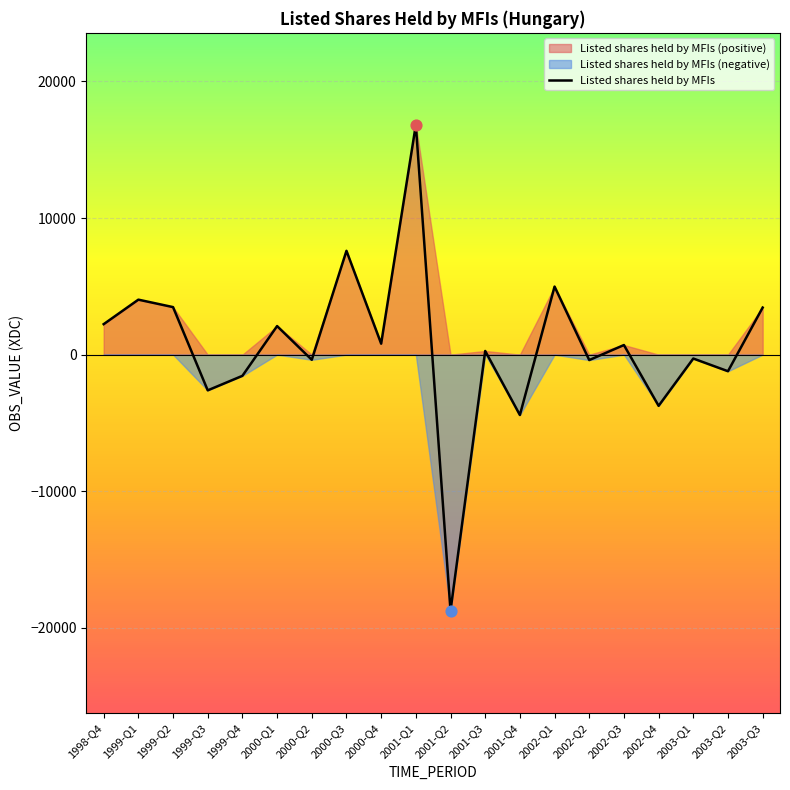

Which has a higher value, 2000-Q3 or 2002-Q3?

2000-Q3